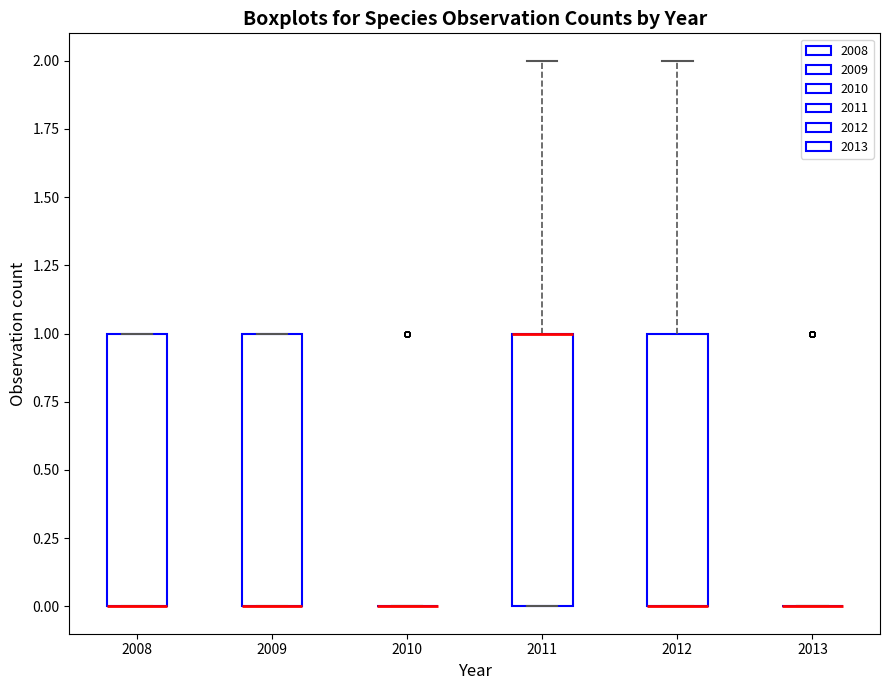

Where does the upper whisker of the box at x = 2011 end on the y-axis? The values are not printed on the chart, so give them approximately, as read against the axis.

2